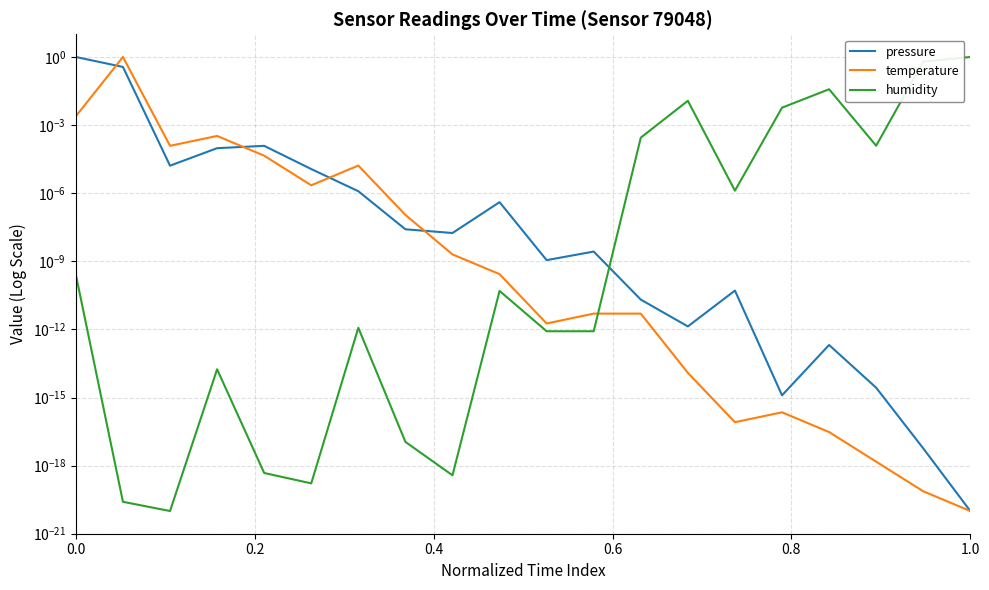

How many lines are shown in the chart?

3